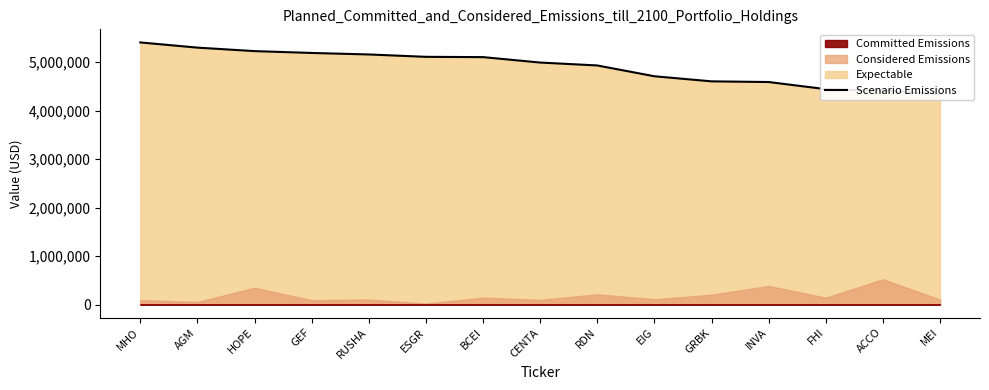

At which label does the data first exceed 4994000?

MHO